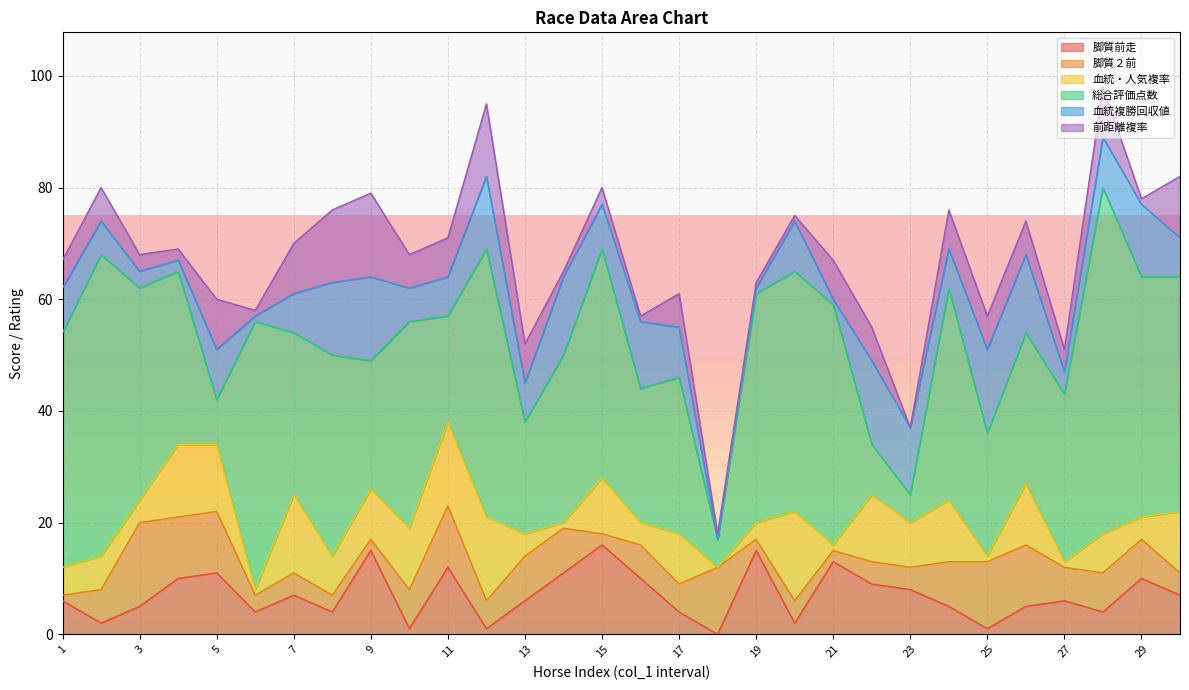

List the labels in order of 血統複勝回収値 value, smallest first.

18, 6, 19, 21, 4, 3, 27, 2, 10, 7, 11, 13, 24, 30, 1, 15, 5, 17, 20, 28, 16, 23, 8, 12, 29, 14, 26, 9, 22, 25